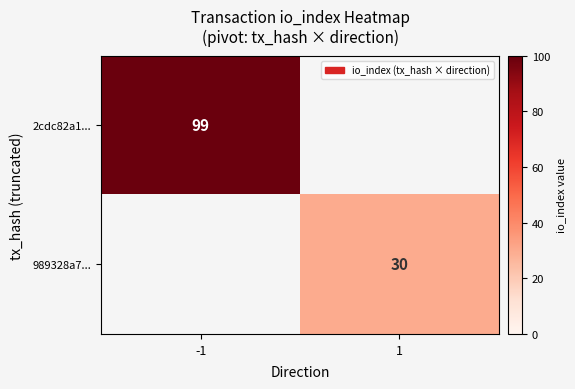

The 989328a7... series shows 14 at 1. True or false?

False